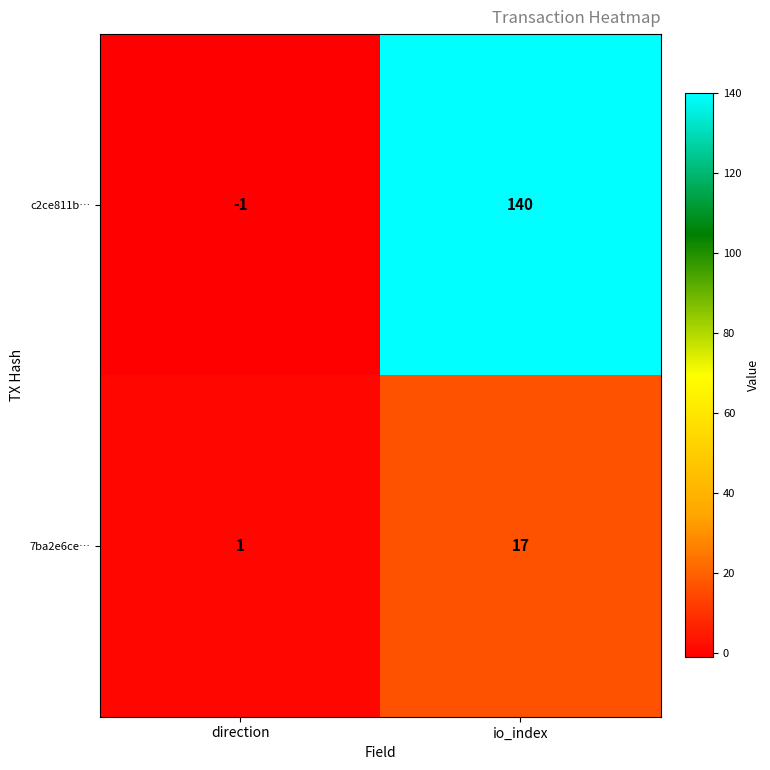

Which category has the highest value in the c2ce811b… series?

io_index